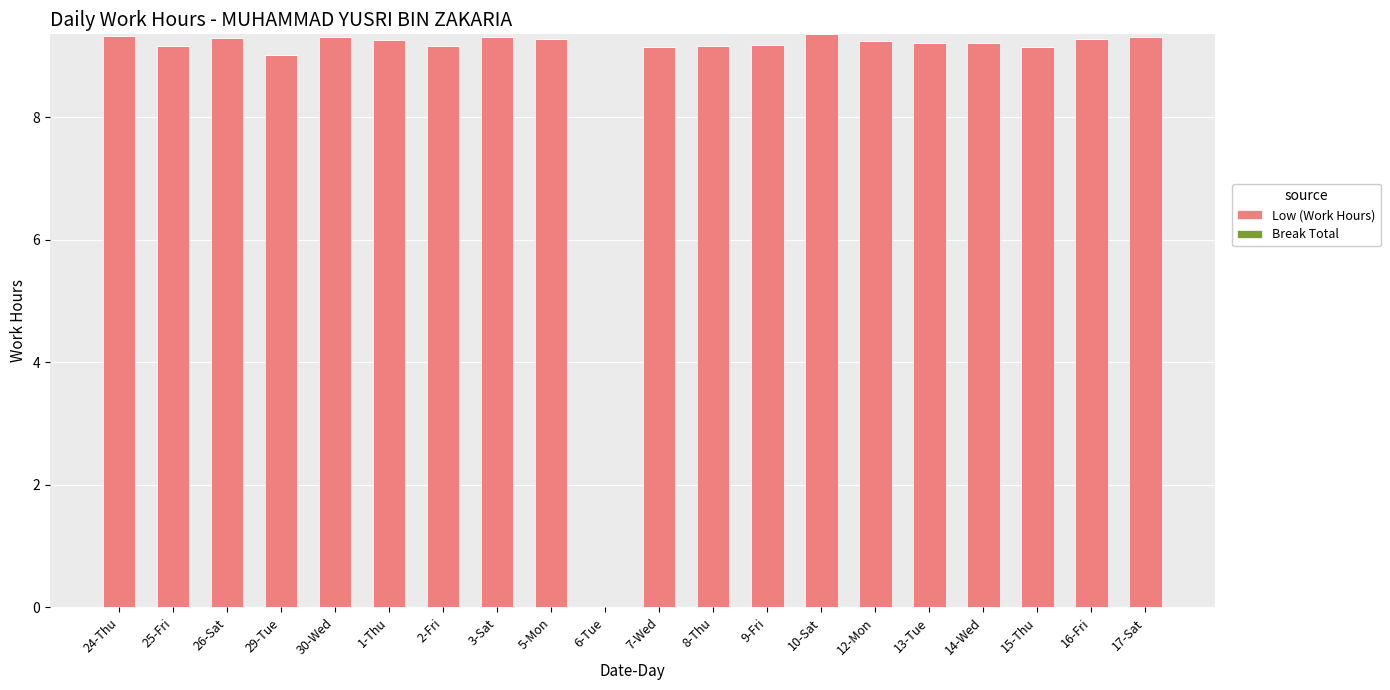

The chart shows a value of 9.3 at 24-Thu. True or false?

True